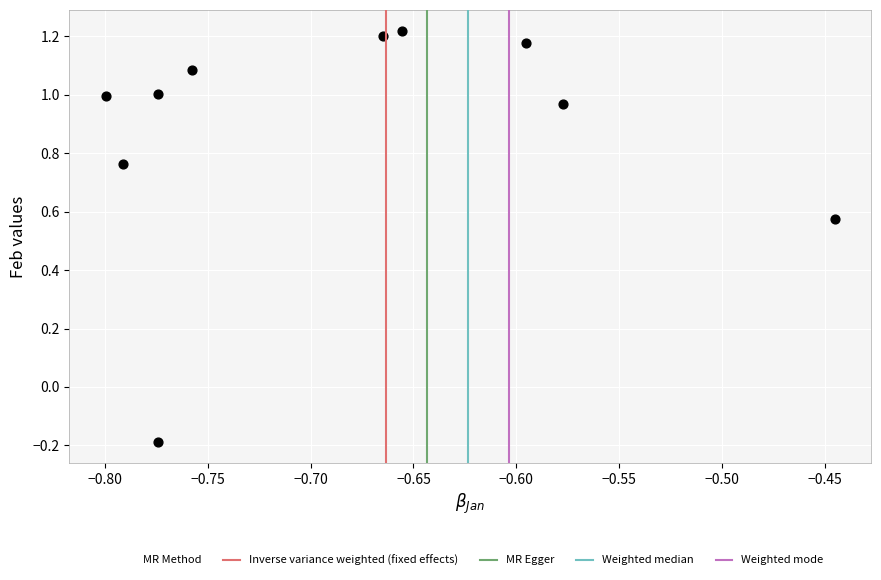

What is the range of X values (max minus min)?

0.4